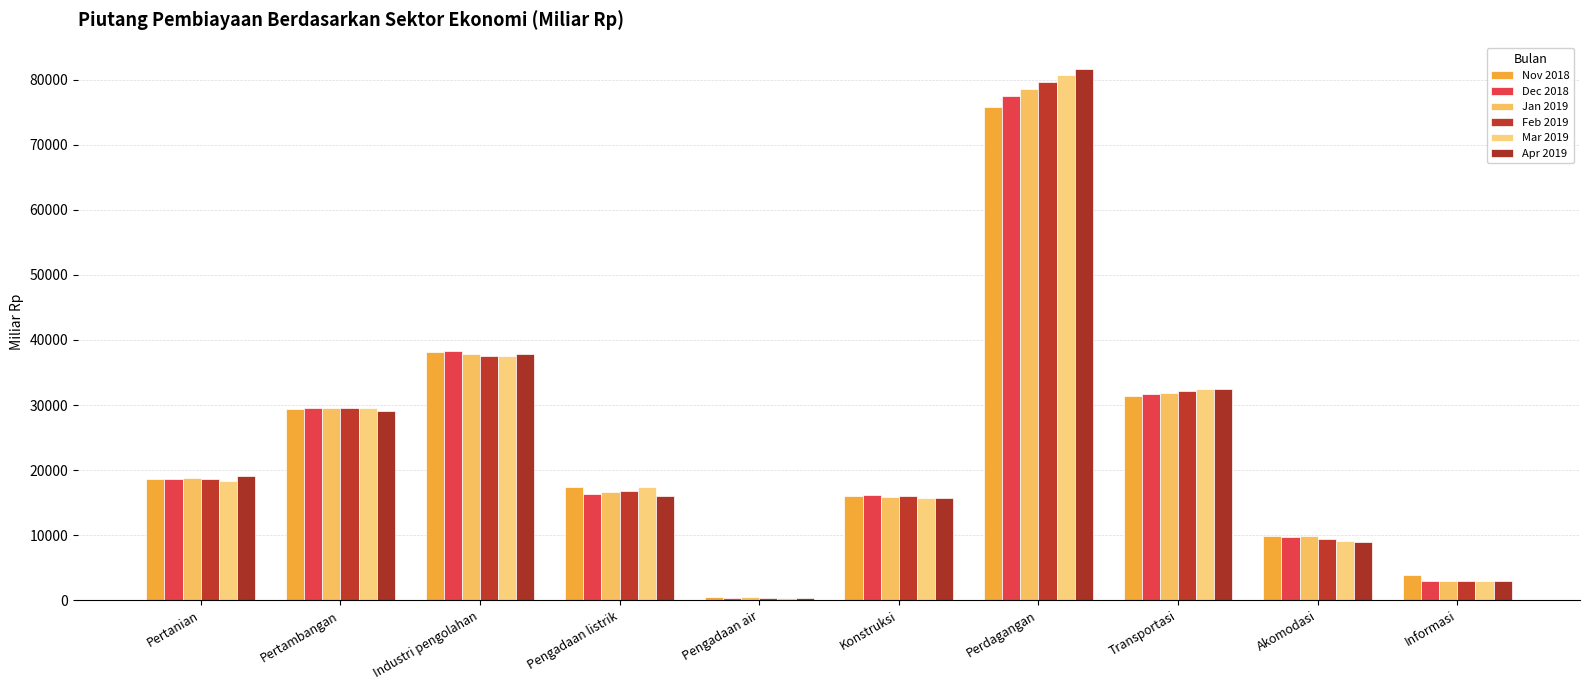

Where is Dec 2018 nearest to the value 38961?

Industri pengolahan